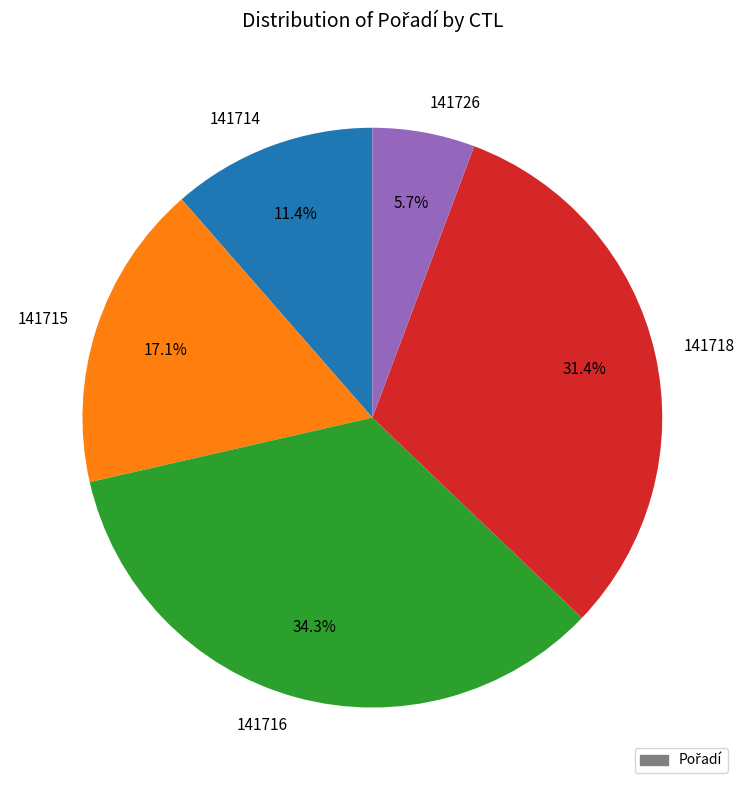

Which category has the smallest portion of the pie?

141726